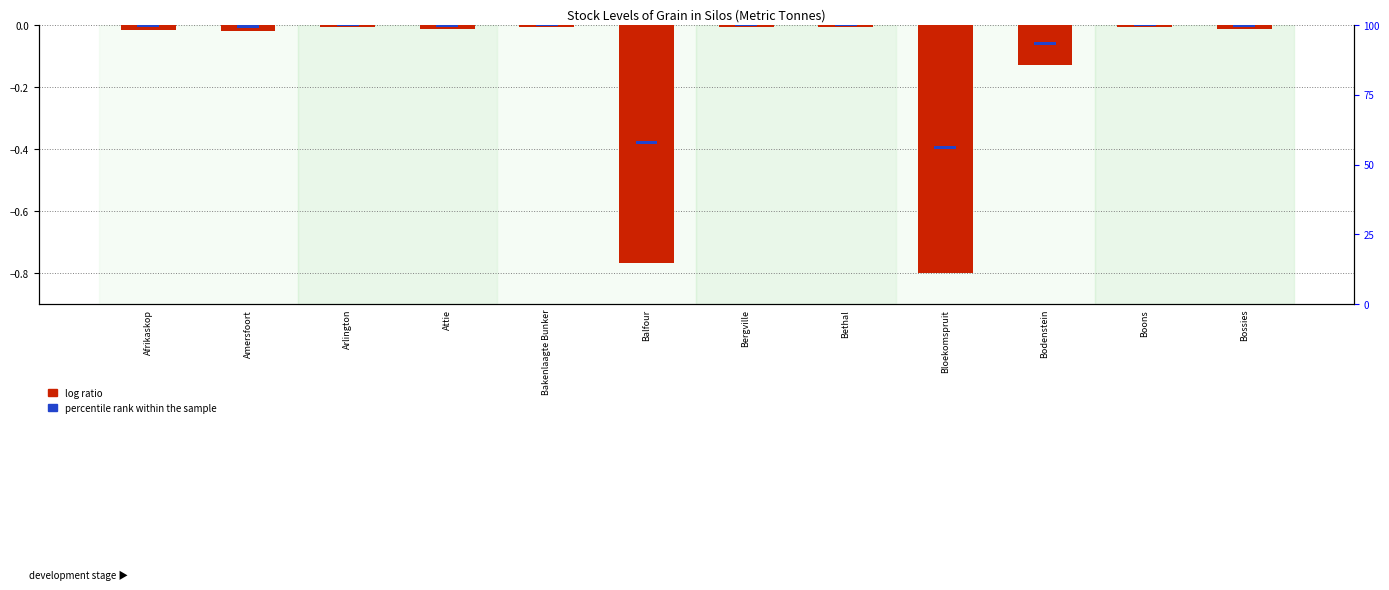

What is the change in value from Attie to Bloekomspruit?

-0.8